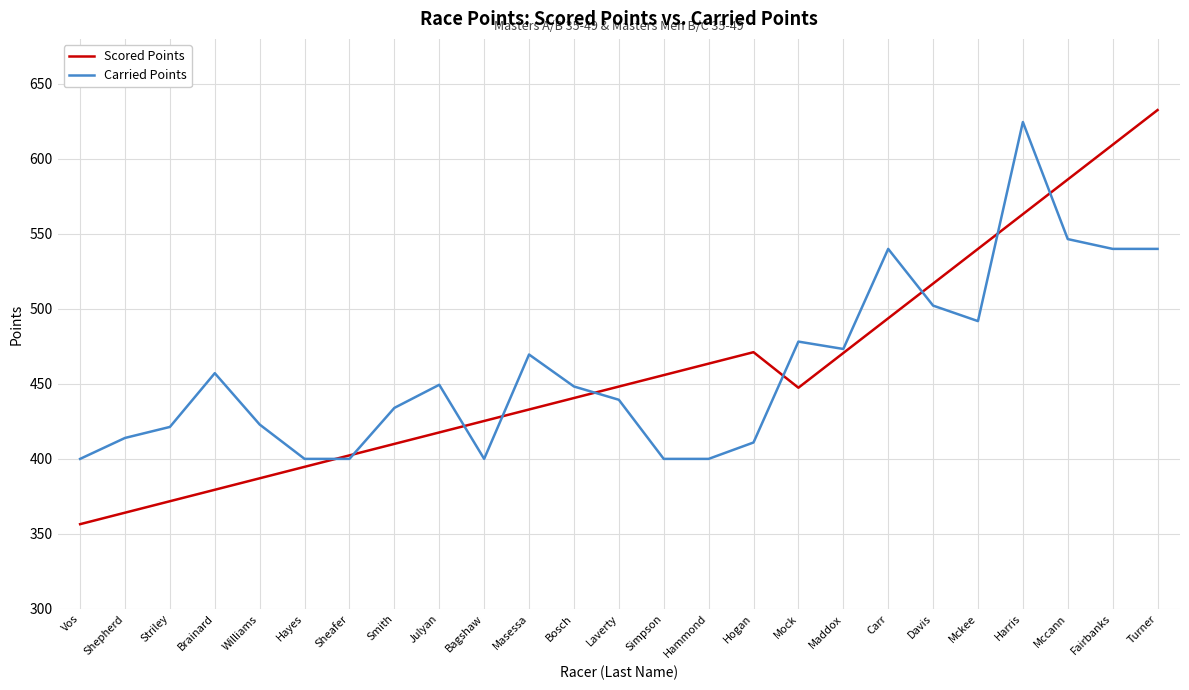

Is the value of Scored Points at Mock greater than the value of Carried Points at Maddox?

No